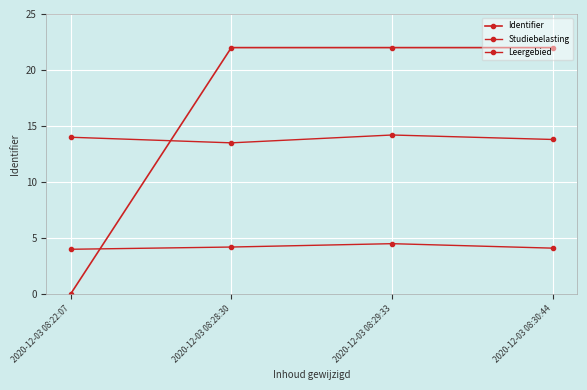

Which series has the widest spread of values?

Identifier